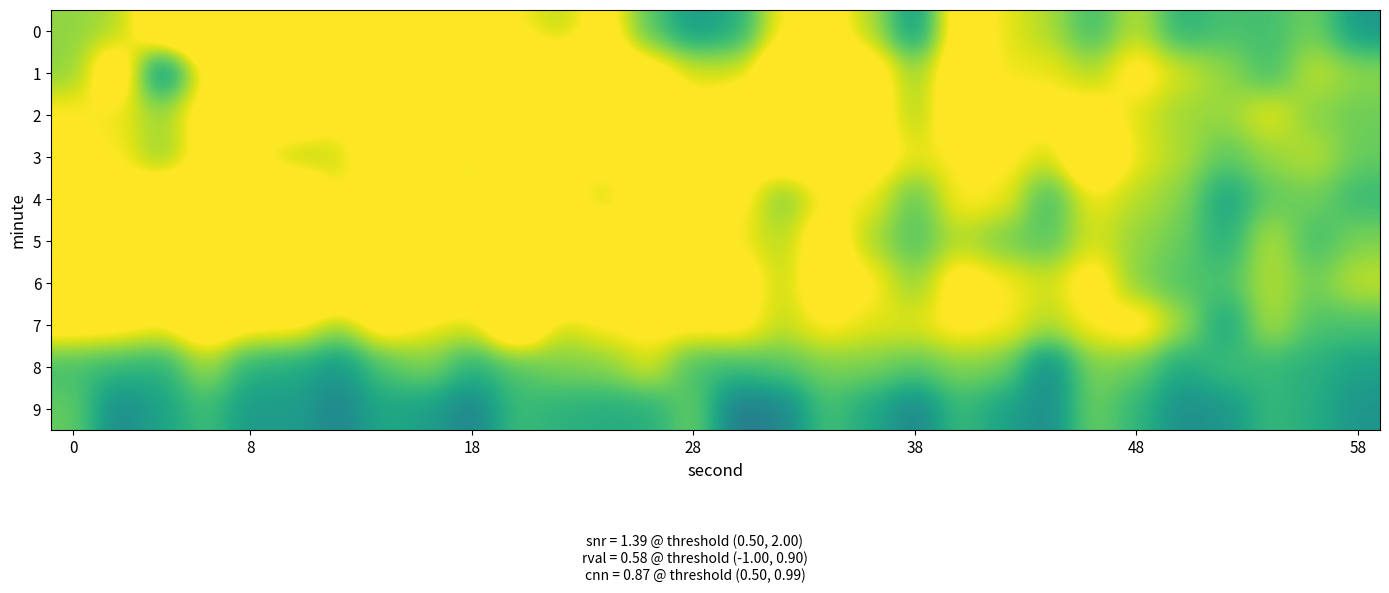

How many series are shown in this chart?

10